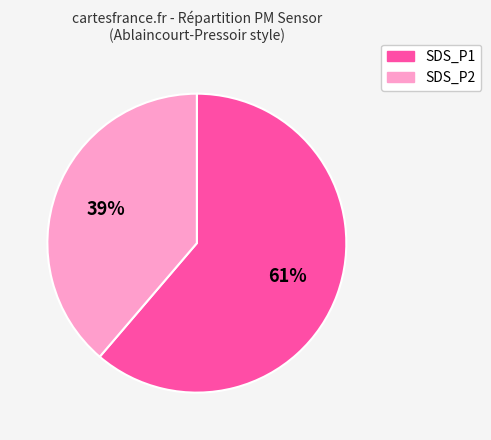

To the nearest percent, what is the average slice percentage?

50%